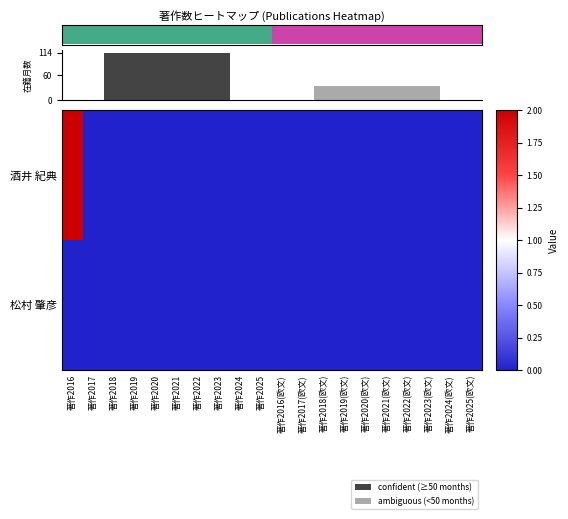

Count the number of values greater than 0.

1